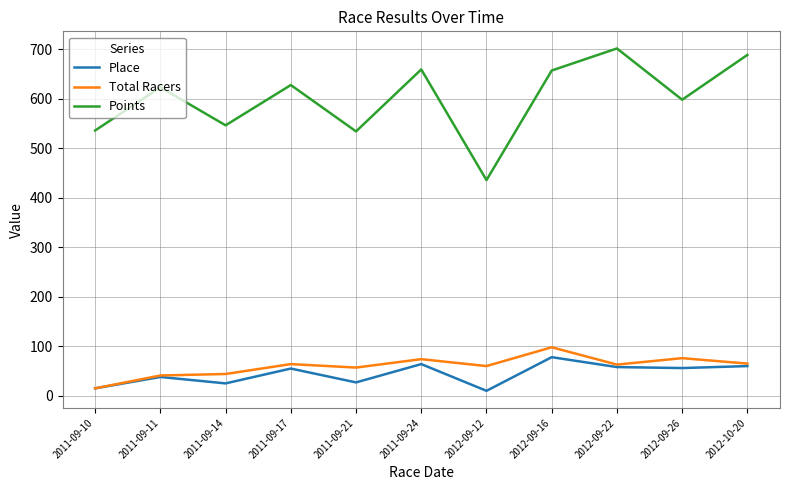

What is the greatest value displayed?

701.8